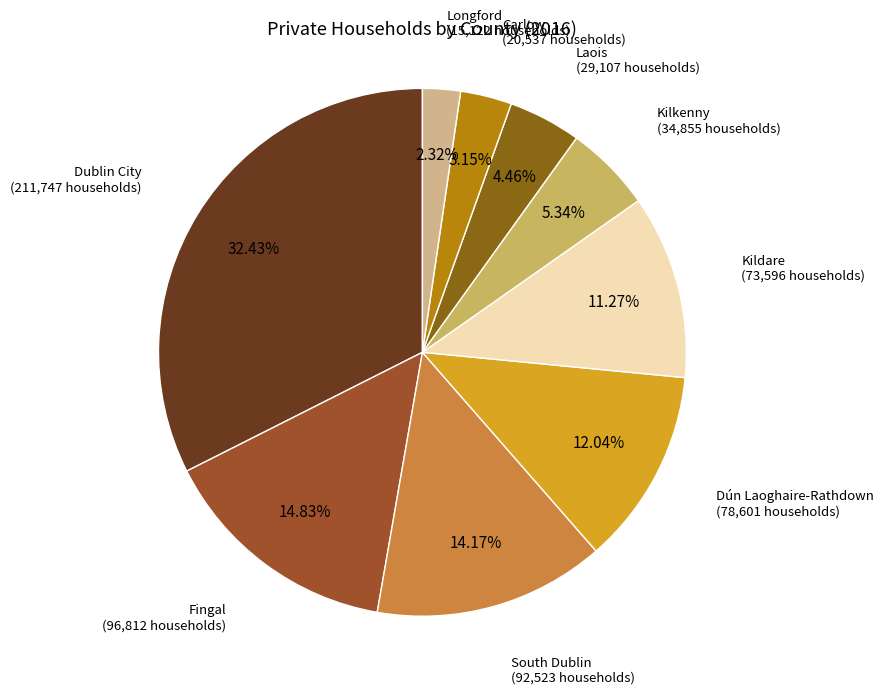

Which slice is the smallest?

Longford